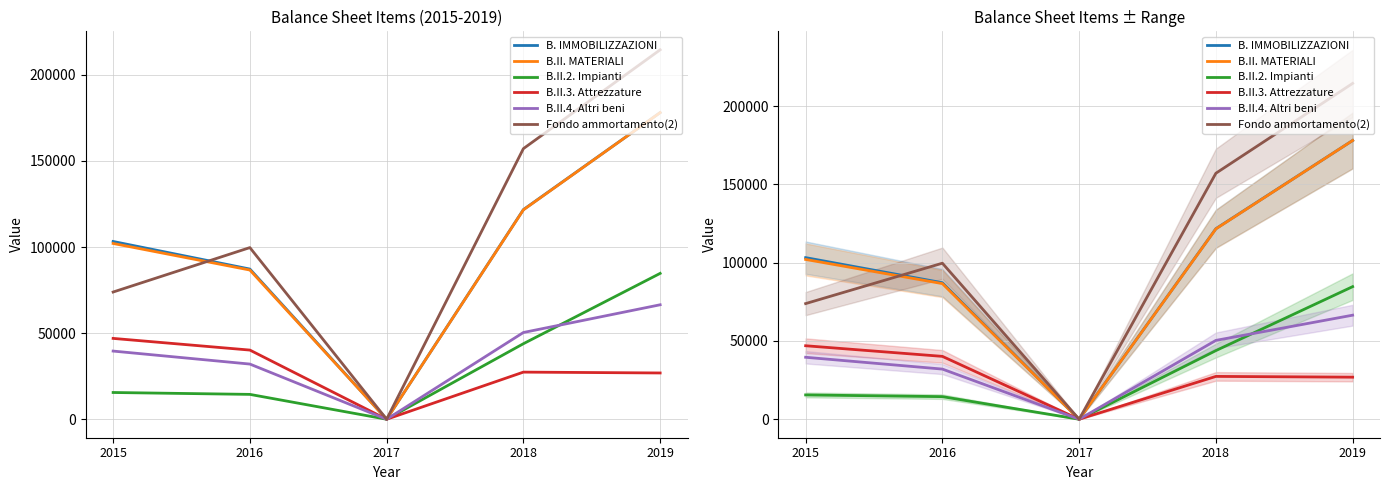

How many values in the Fondo ammortamento(2) series are below 99659?

2